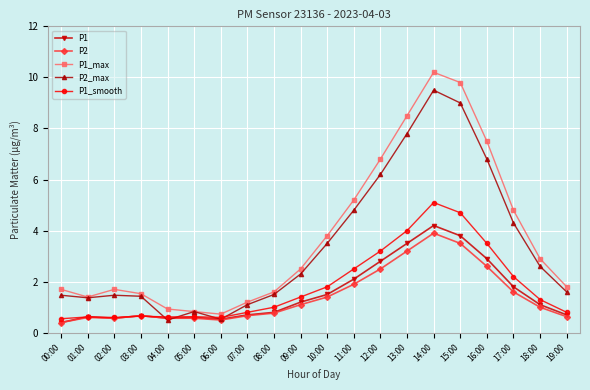

In P1_max, how many points are higher than both neighbors (excluding endpoints)?

2